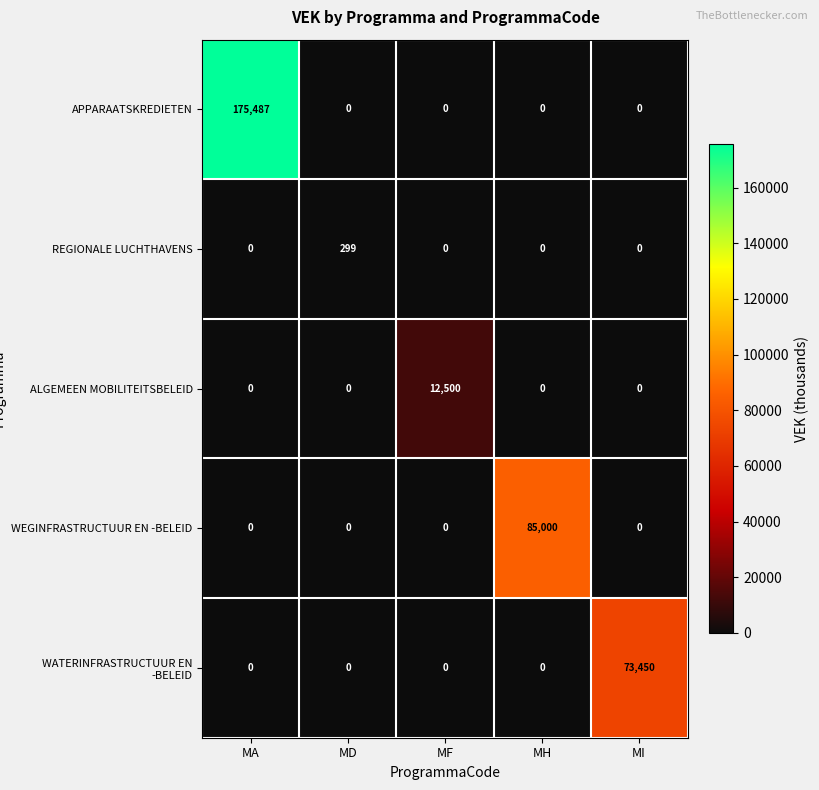

What is the greatest value displayed?

175487